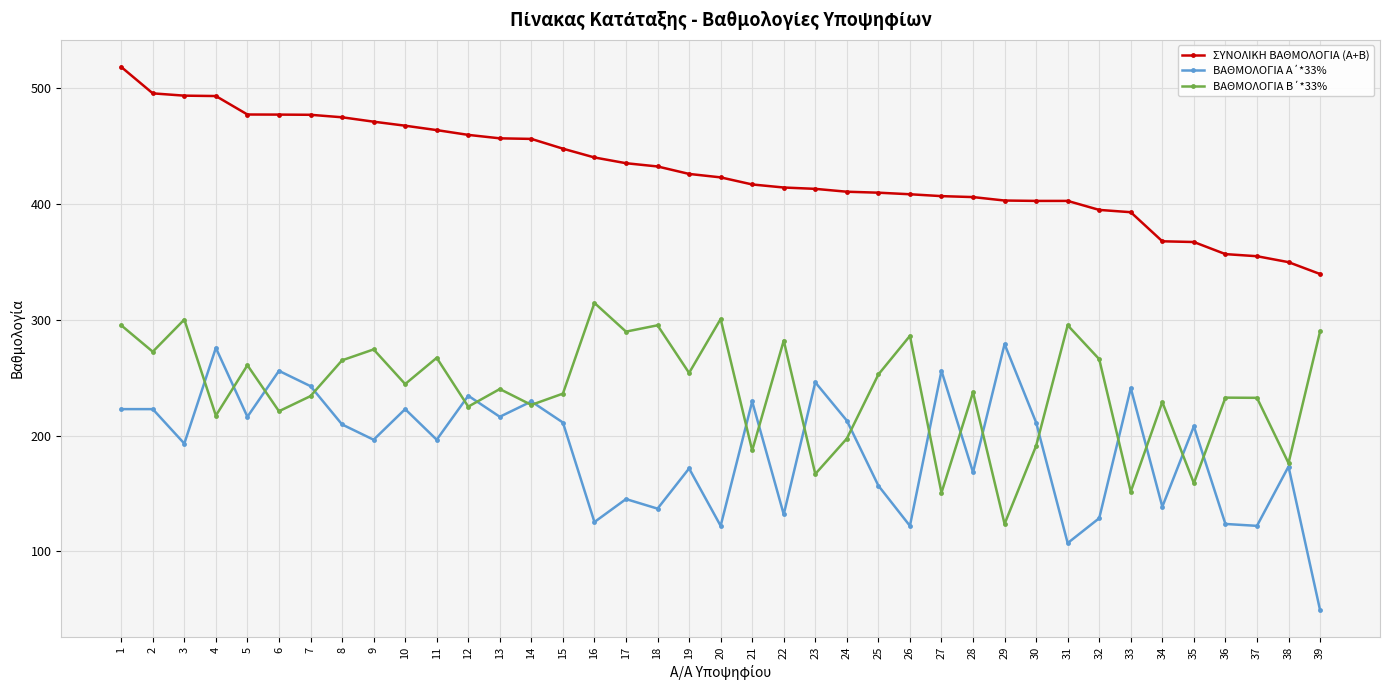

What is the value of the ΣΥΝΟΛΙΚΗ ΒΑΘΜΟΛΟΓΙΑ (Α+Β) point at the 13th from the left?

456.2